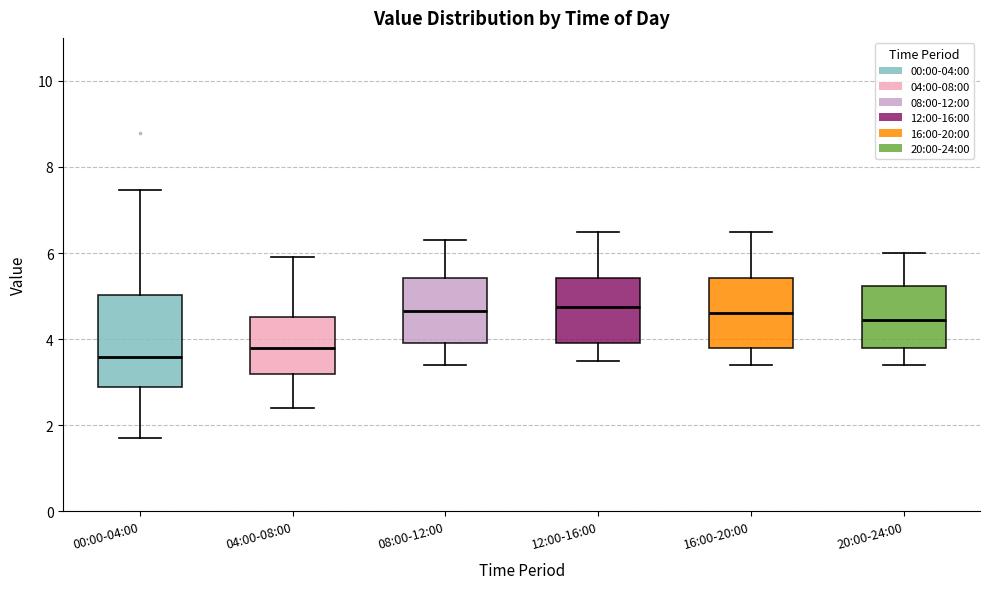

Reading left to right, read every box against the y-axis: the position of its median line, the range the box covers, and the ends of its whiskers. The values are not printed on the chart, so give them approximately, as read against the axis.

00:00-04:00: median 3.6, box 2.8 to 5.0, whiskers 1.8 to 7.4
04:00-08:00: median 3.8, box 3.2 to 4.6, whiskers 2.4 to 6.0
08:00-12:00: median 4.6, box 4.0 to 5.4, whiskers 3.4 to 6.4
12:00-16:00: median 4.8, box 4.0 to 5.4, whiskers 3.6 to 6.6
16:00-20:00: median 4.6, box 3.8 to 5.4, whiskers 3.4 to 6.6
20:00-24:00: median 4.4, box 3.8 to 5.2, whiskers 3.4 to 6.0